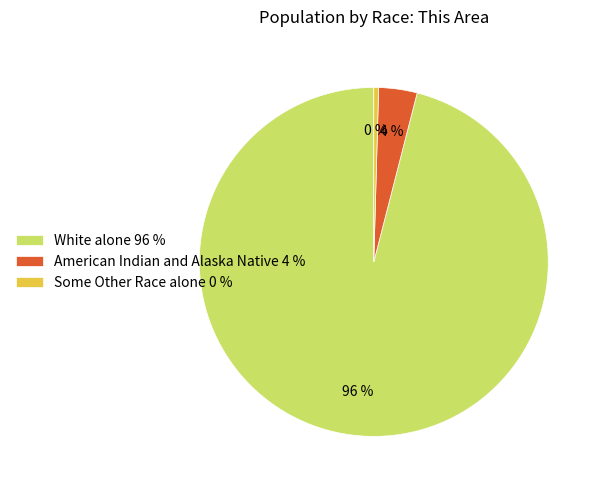

Which category has the smallest portion of the pie?

Some Other Race alone 0 %